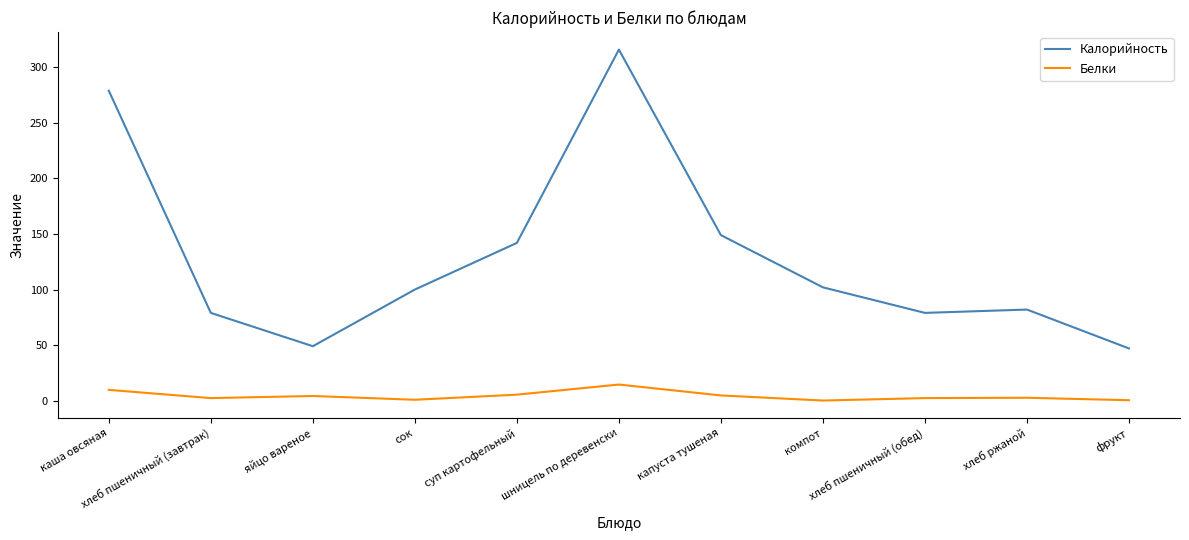

What is the lowest value of the Калорийность series?

47.0